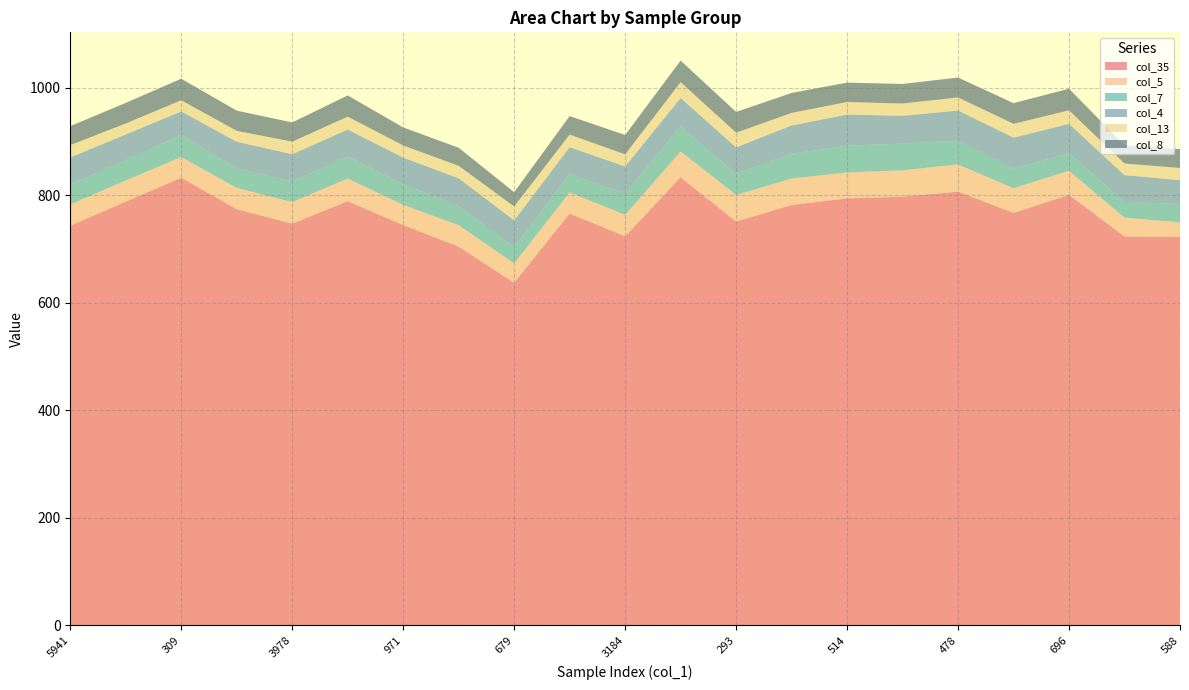

Reading right to left, extract all data points from this chart.

col_35: 588=722.3	660=723.2	696=800.6	570=767.0	478=806.5	483=797.1	514=794.0	450=781.8	293=750.9	217=833.2	3184=723.6	2757=765.9	679=637.0	1459=704.3	971=744.5	1548=788.8	3978=747.0	975=773.9	309=832.4	1284=788.0	5941=743.3
col_5: 588=27.2	660=35.0	696=44.8	570=45.8	478=50.6	483=49.1	514=48.1	450=49.1	293=49.5	217=47.9	3184=39.7	2757=39.2	679=36.1	1459=39.8	971=37.4	1548=42.1	3978=40.1	975=39.6	309=38.5	1284=39.3	5941=39.5
col_7: 588=34.0	660=29.4	696=32.3	570=36.1	478=44.4	483=49.5	514=50.0	450=46.0	293=39.6	217=46.5	3184=39.5	2757=34.4	679=30.3	1459=35.6	971=38.3	1548=40.5	3978=38.2	975=36.6	309=40.8	1284=37.6	5941=37.2
col_4: 588=44.4	660=49.7	696=54.9	570=58.1	478=55.9	483=51.8	514=57.8	450=52.7	293=48.8	217=53.0	3184=50.4	2757=49.7	679=49.8	1459=51.7	971=49.6	1548=50.6	3978=50.8	975=49.2	309=44.0	1284=48.0	5941=50.0
col_13: 588=22.6	660=21.5	696=25.1	570=25.6	478=24.3	483=22.8	514=23.3	450=23.3	293=27.3	217=29.5	3184=22.6	2757=23.4	679=25.8	1459=23.1	971=22.6	1548=24.0	3978=23.3	975=20.3	309=20.7	1284=20.4	5941=23.0
col_8: 588=35.0	660=34.1	696=40.2	570=38.4	478=37.0	483=36.4	514=36.0	450=37.1	293=38.6	217=40.1	3184=36.0	2757=34.4	679=26.5	1459=33.6	971=33.5	1548=39.4	3978=35.8	975=37.5	309=40.1	1284=38.2	5941=35.3